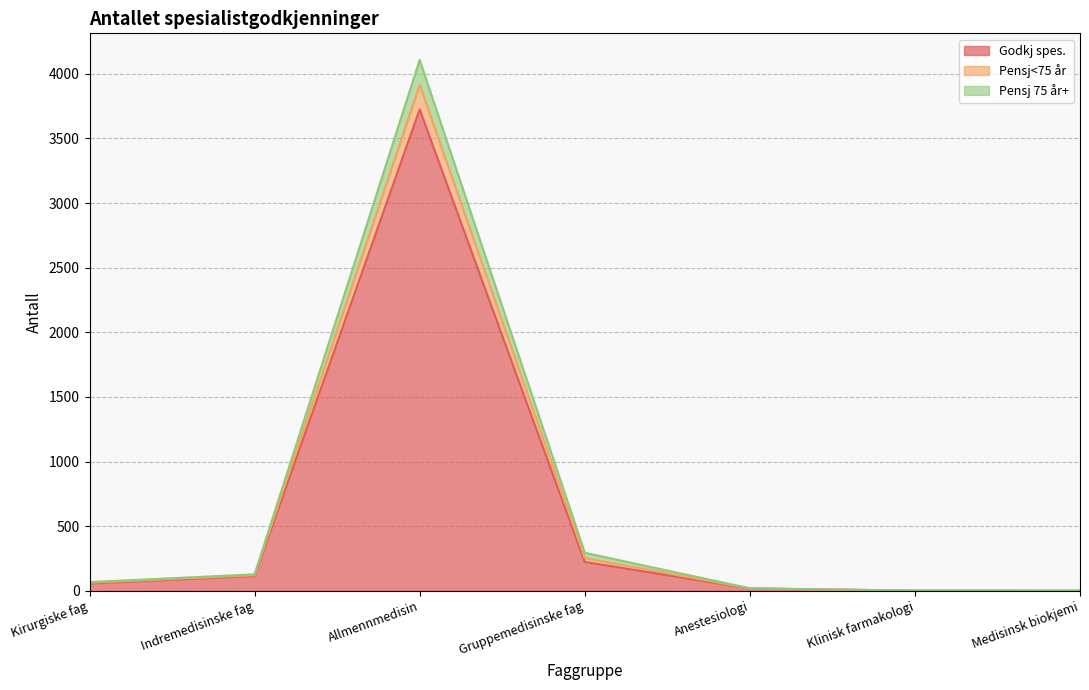

At which category is the sum across all series the highest?

Allmennmedisin